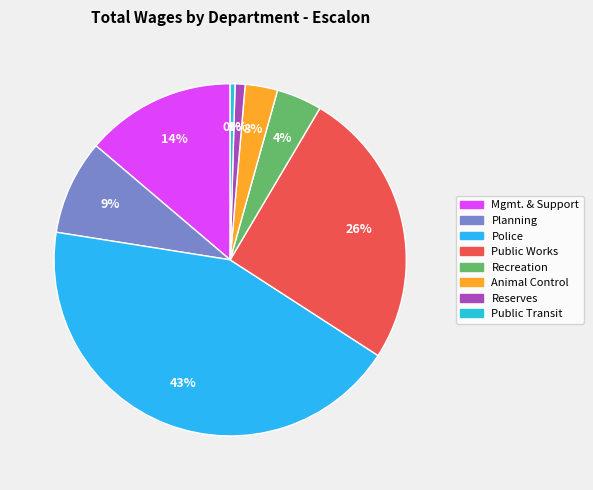

How many segments does this pie chart have?

8